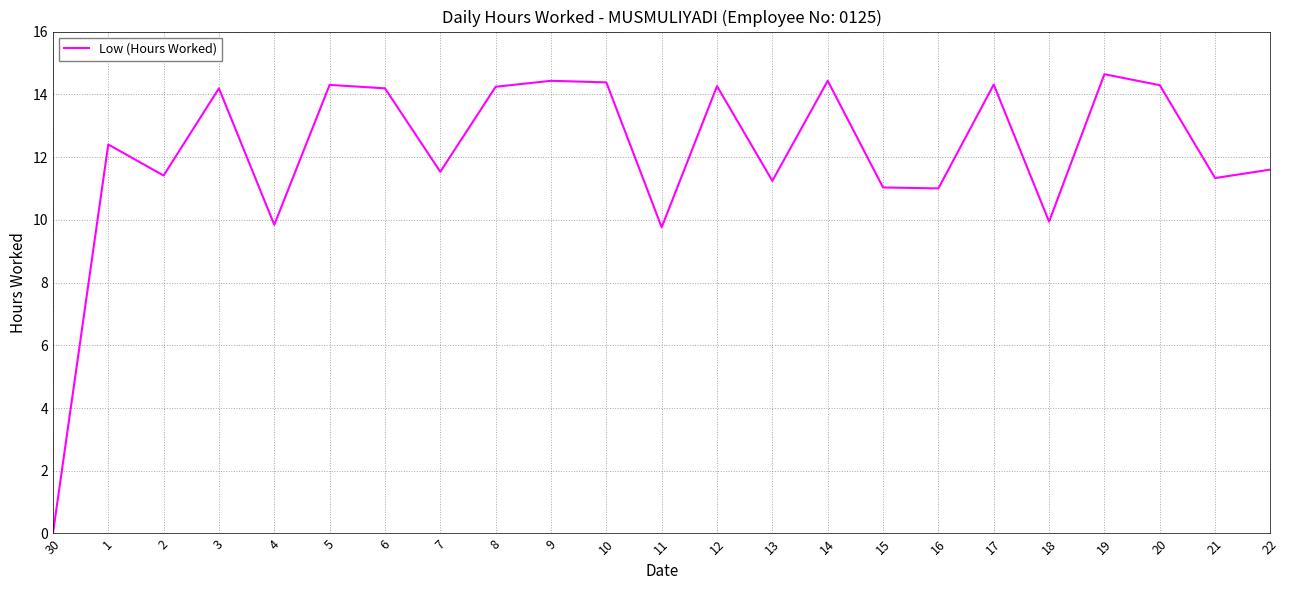

What is the sum of the values at 22 and 19?

26.2